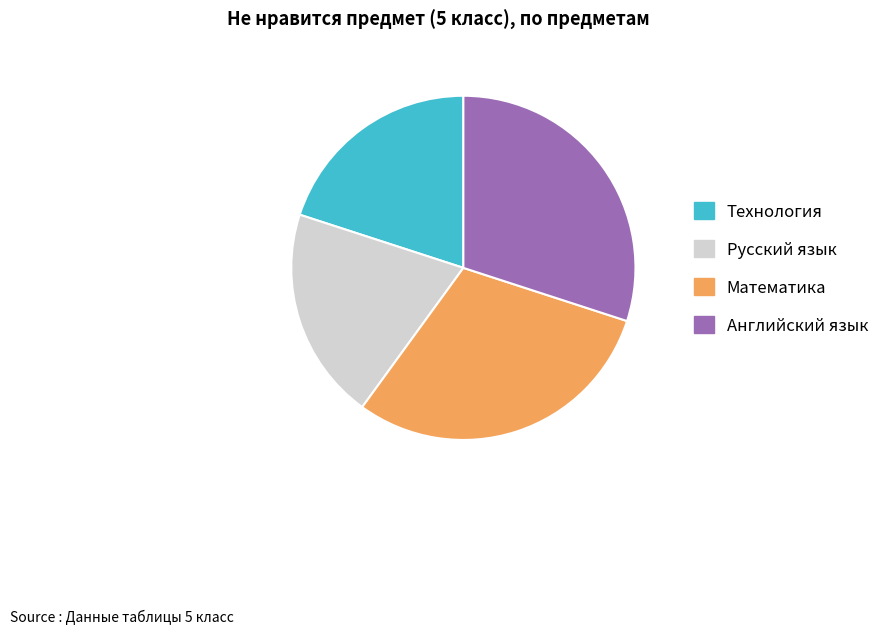

True or false: Английский язык accounts for 30% of the total.

True